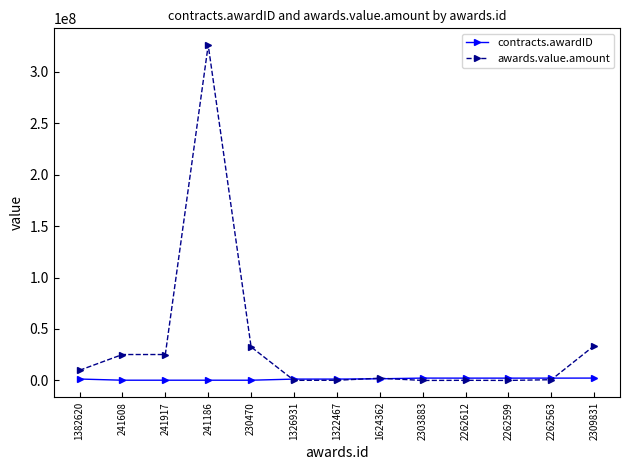

In contracts.awardID, how many points are higher than both neighbors (excluding endpoints)?

3